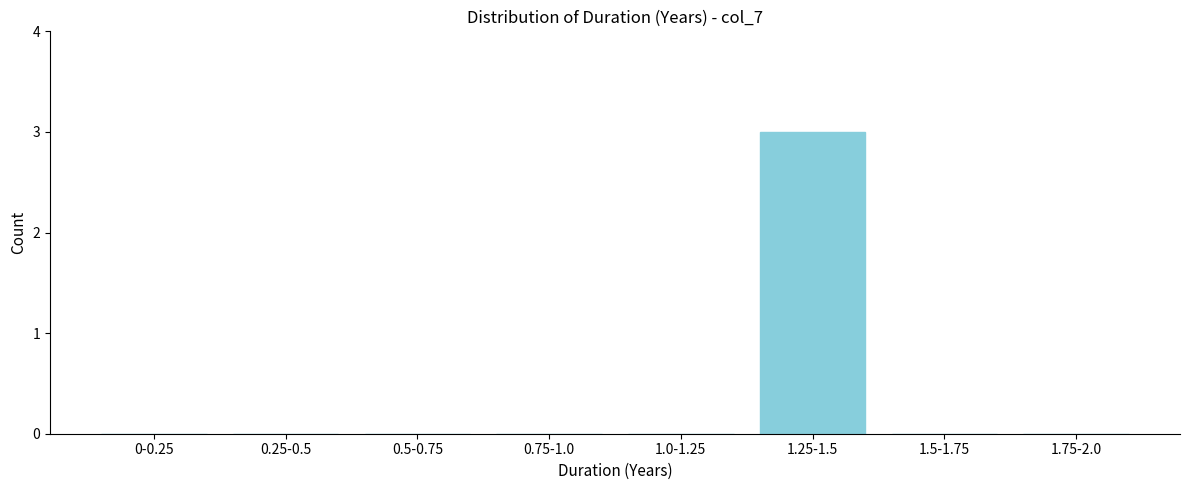

Reading left to right, list all the values displayed in this chart.

0-0.25=0	0.25-0.5=0	0.5-0.75=0	0.75-1.0=0	1.0-1.25=0	1.25-1.5=3	1.5-1.75=0	1.75-2.0=0